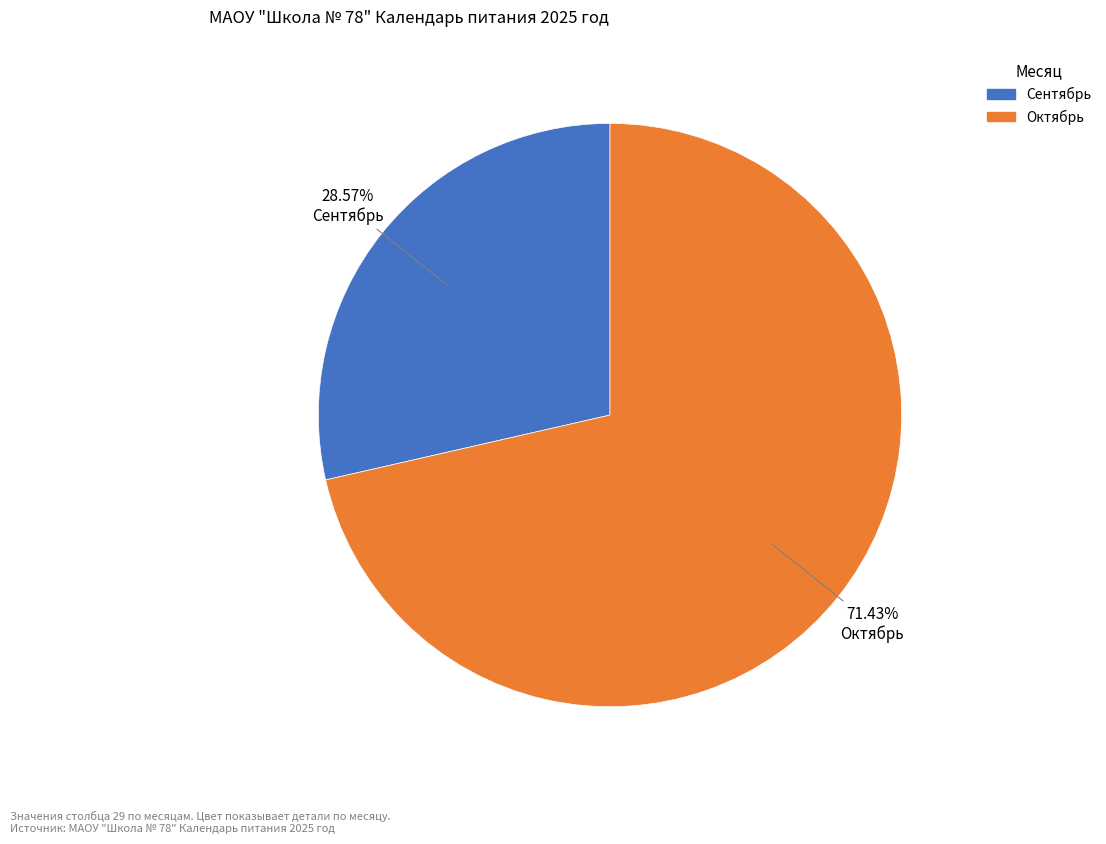

Is it true that Октябрь is 84% of the pie?

False